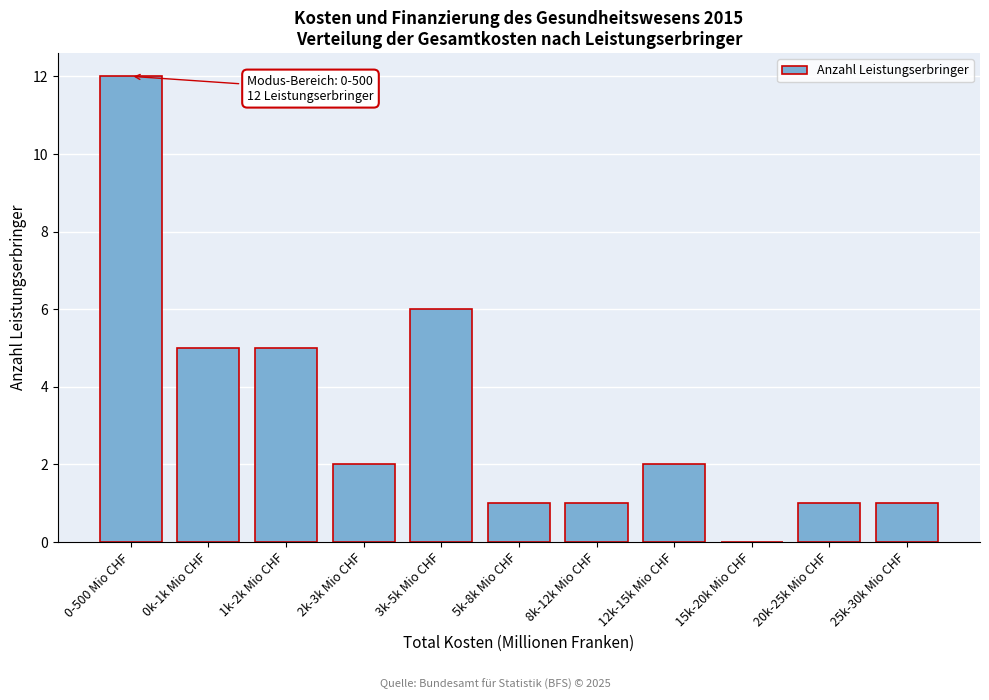

Reading left to right, what are all the values shown in this chart?

0-500 Mio CHF=12	0k-1k Mio CHF=5	1k-2k Mio CHF=5	2k-3k Mio CHF=2	3k-5k Mio CHF=6	5k-8k Mio CHF=1	8k-12k Mio CHF=1	12k-15k Mio CHF=2	15k-20k Mio CHF=0	20k-25k Mio CHF=1	25k-30k Mio CHF=1